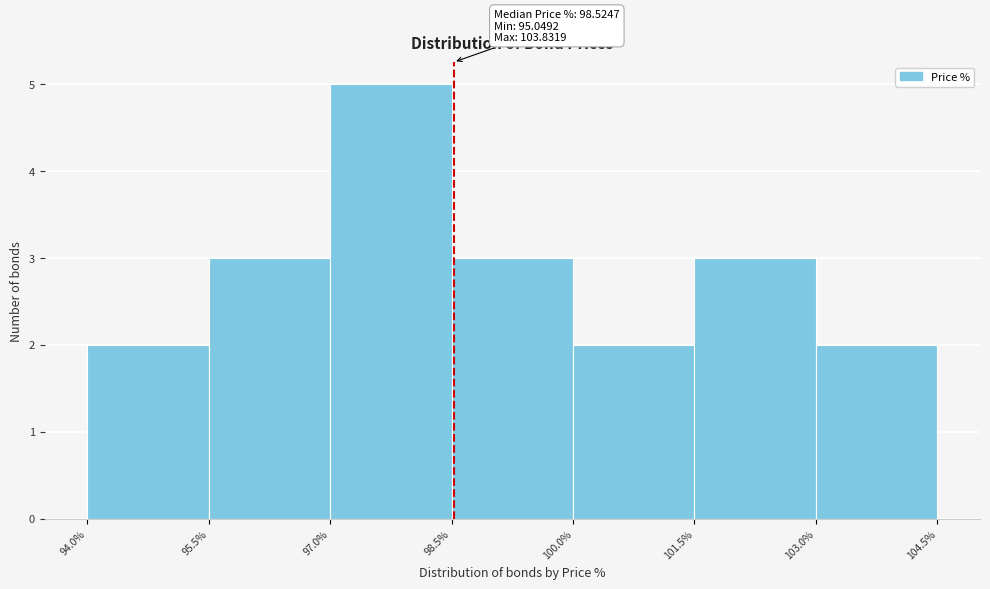

Over which range of the x-axis is the bar tallest?

97.0% to 98.5%